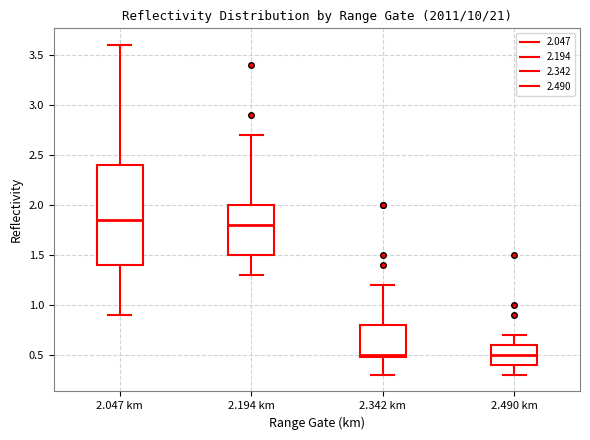

Comparing the boxes themselves (not the whiskers), which one is the tallest?

2.047 km